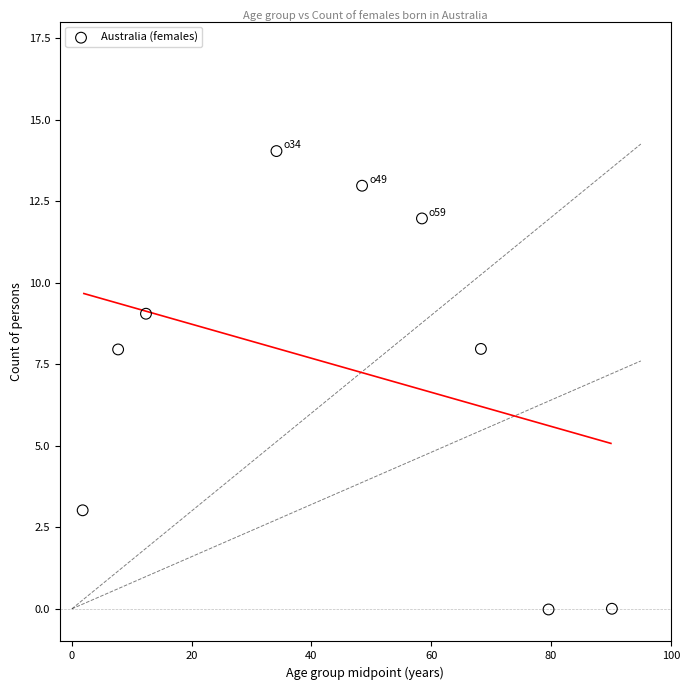

What is the average X value?

44.6